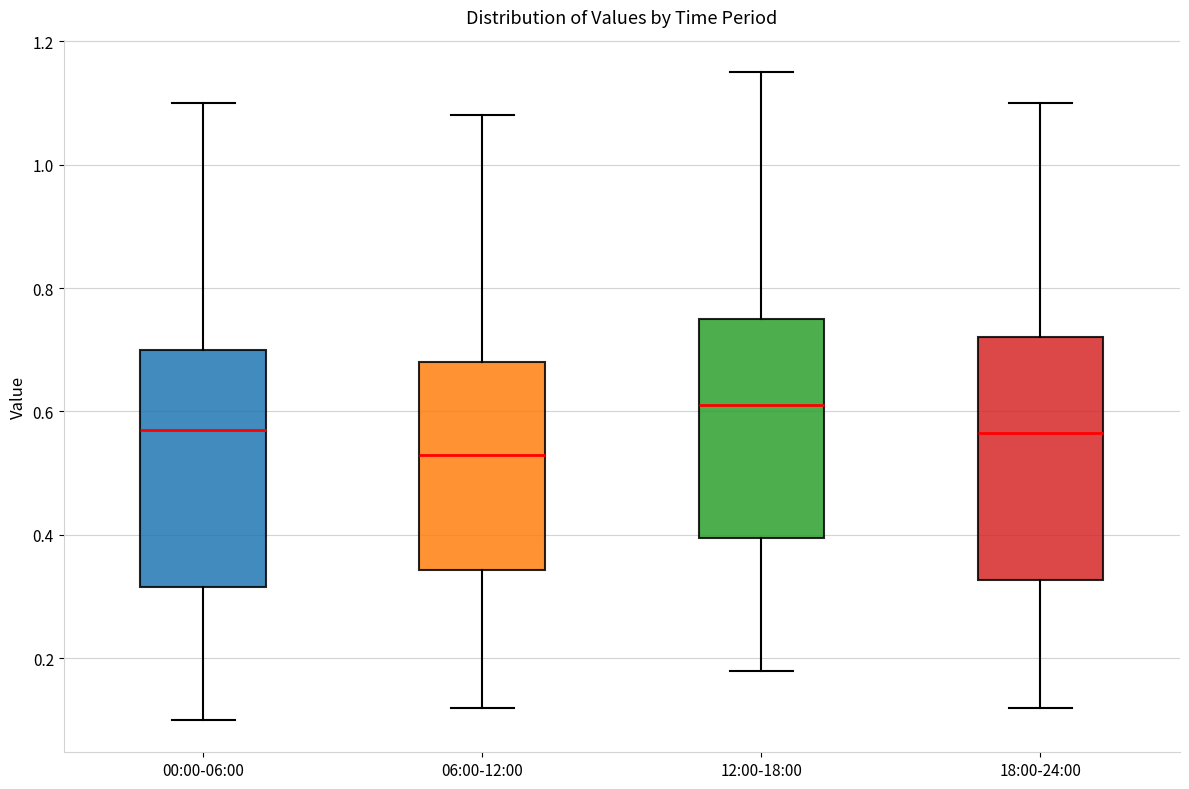

Reading left to right, read every box against the y-axis: the position of its median line, the range the box covers, and the ends of its whiskers. The values are not printed on the chart, so give them approximately, as read against the axis.

00:00-06:00: median 0.58, box 0.32 to 0.70, whiskers 0.10 to 1.10
06:00-12:00: median 0.54, box 0.34 to 0.68, whiskers 0.12 to 1.08
12:00-18:00: median 0.62, box 0.40 to 0.76, whiskers 0.18 to 1.16
18:00-24:00: median 0.56, box 0.32 to 0.72, whiskers 0.12 to 1.10